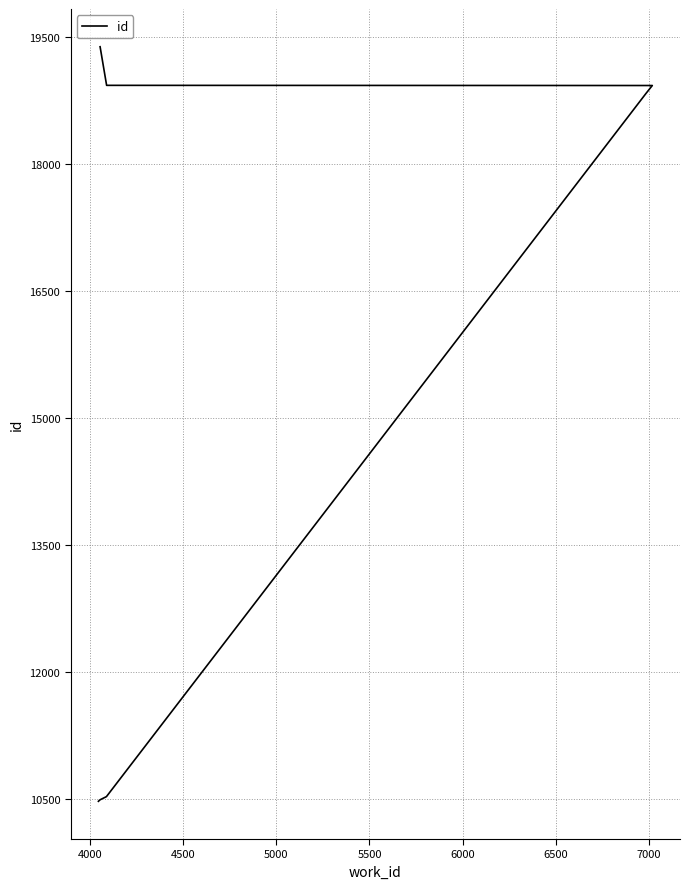

What is the value of the 4th point from the left?

18839